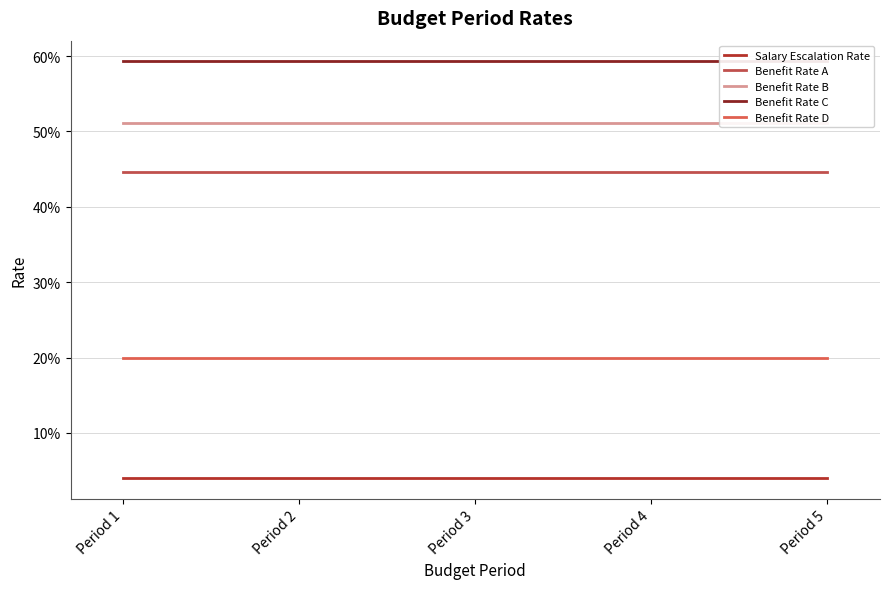

List the series in order of their peak value, highest first.

Benefit Rate C, Benefit Rate B, Benefit Rate A, Benefit Rate D, Salary Escalation Rate